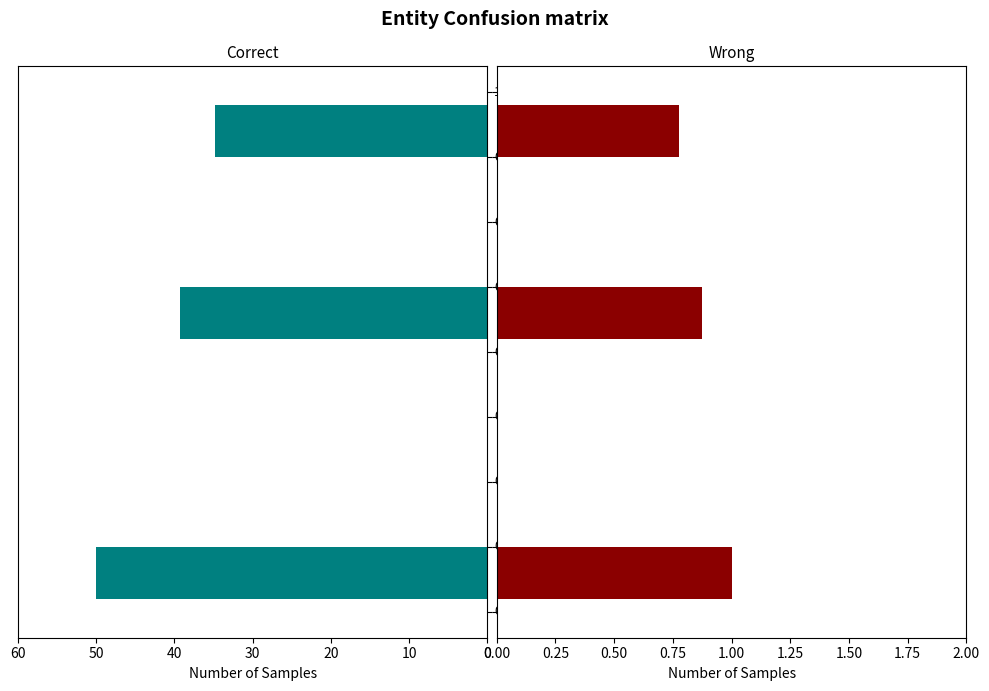

Reading left to right, list all the values displayed in this chart.

Correct: 34.8	39.2	50.0
Wrong: 0.8	0.9	1.0